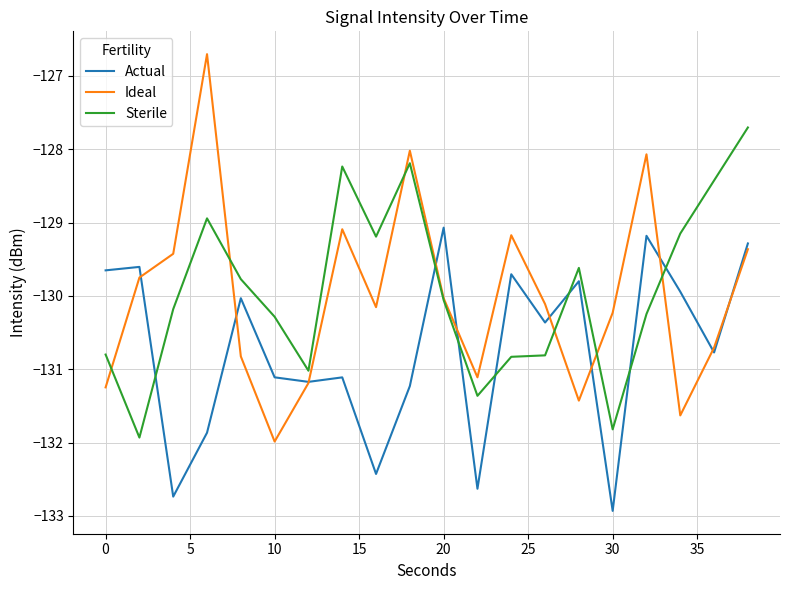

What is the maximum value shown in the chart?

-126.7